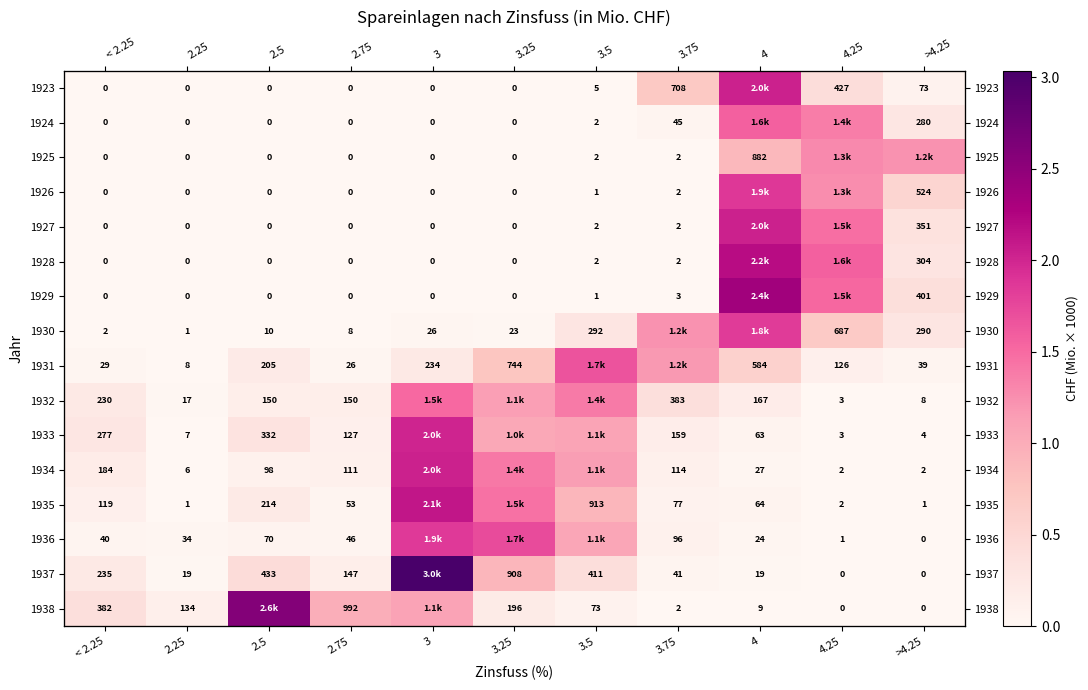

What is the spread (max minus min) of values at 3.25?

1.7